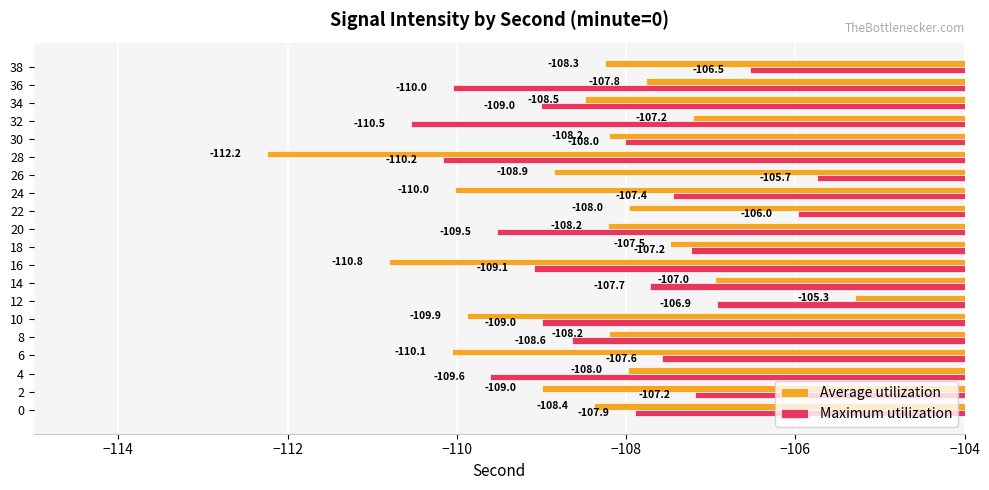

What is the approximate value of Average utilization at 6?

-110.1